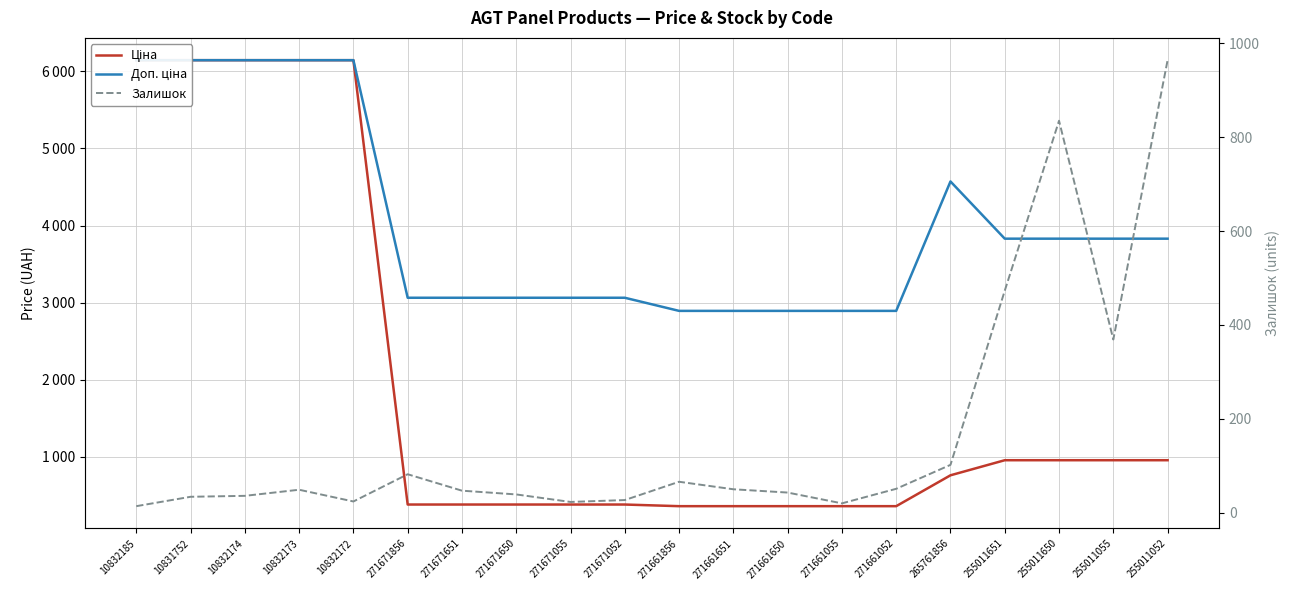

True or false: Залишок and Доп. ціна intersect in this chart.

False